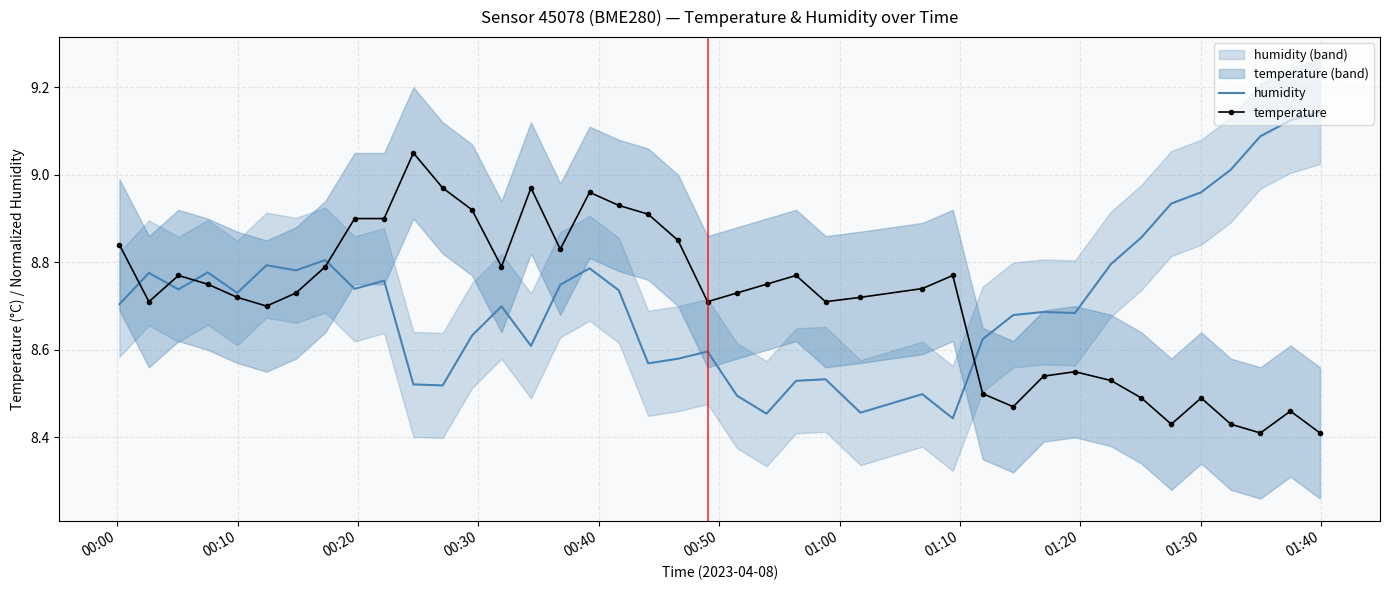

Rank the series by their maximum value, from highest to lowest.

humidity, temperature